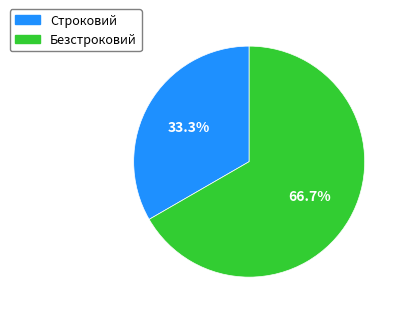

Does Строковий account for over 50% of the chart?

No